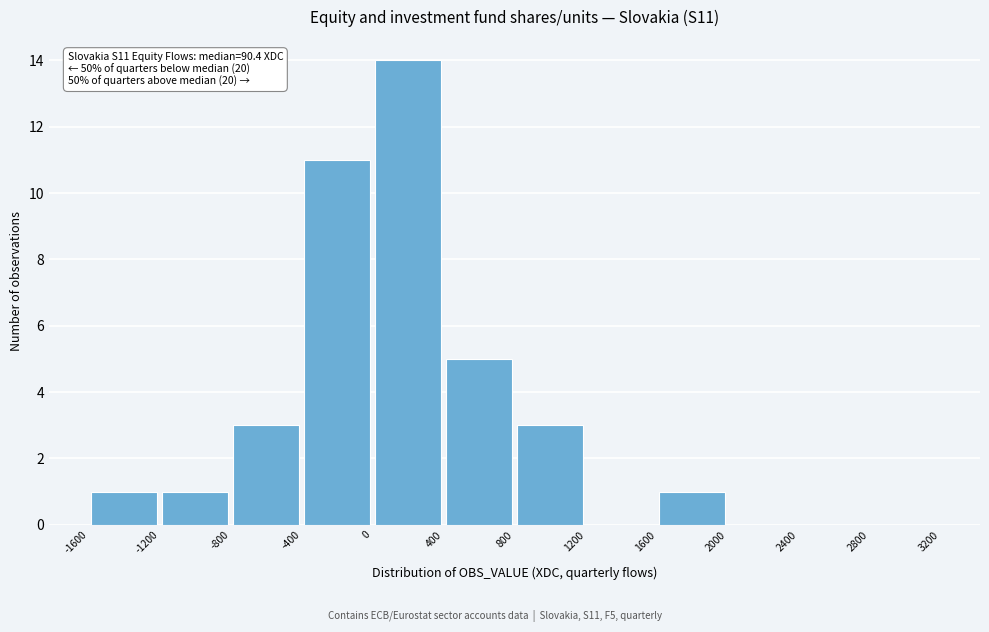

Which range on the x-axis has the tallest bar?

0 to 400